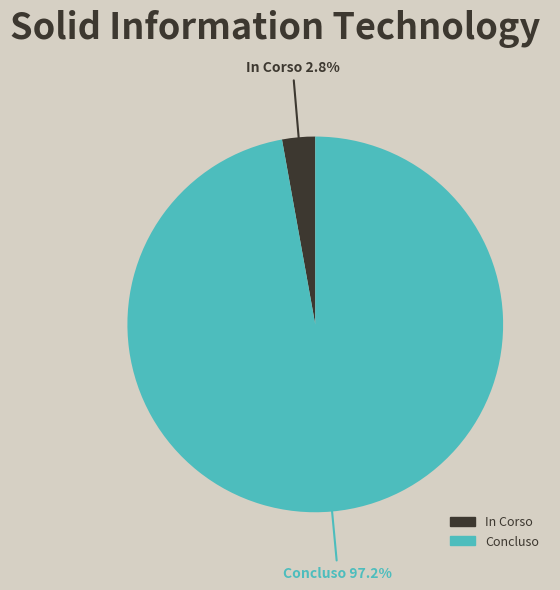

Rank the categories by value from highest to lowest.

Concluso, In Corso